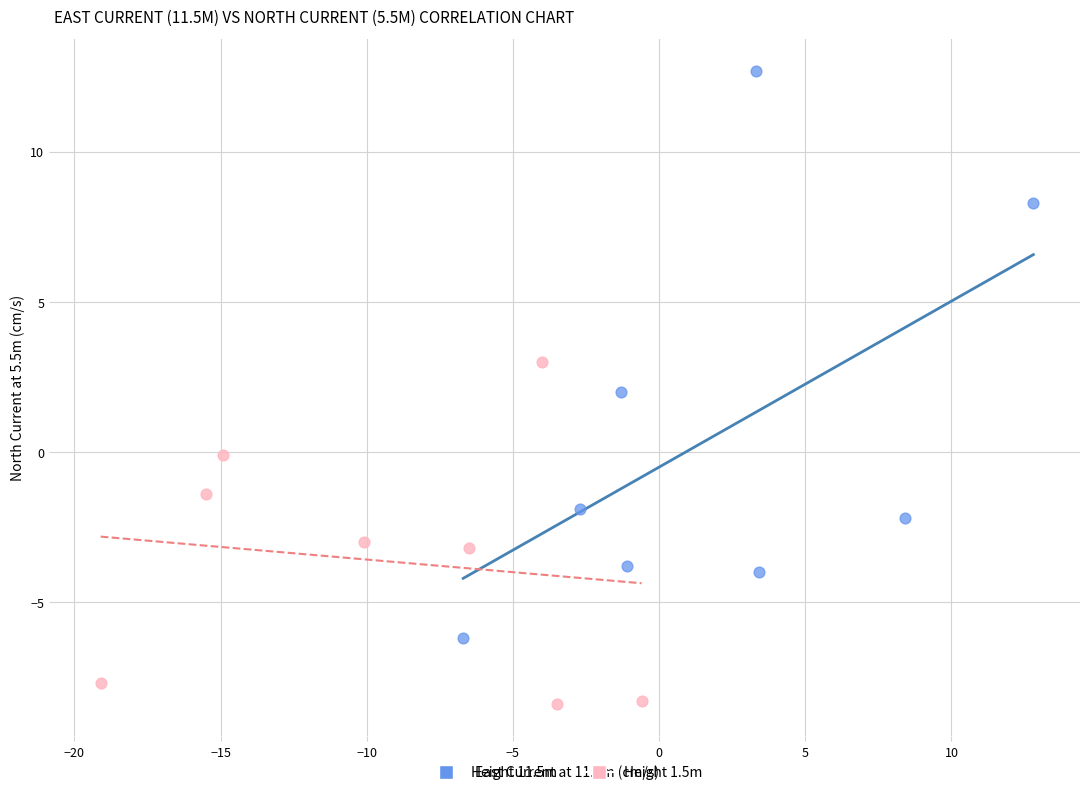

Which series reaches the maximum Y coordinate?

Height 11.5m